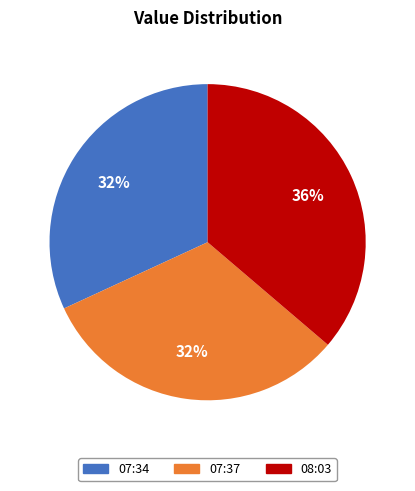

To the nearest percent, what is the average slice percentage?

33%